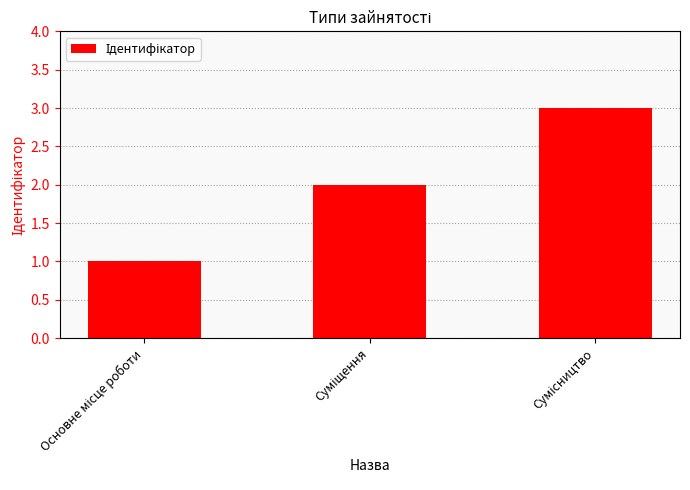

Reading left to right, what are all the values shown in this chart?

1	2	3